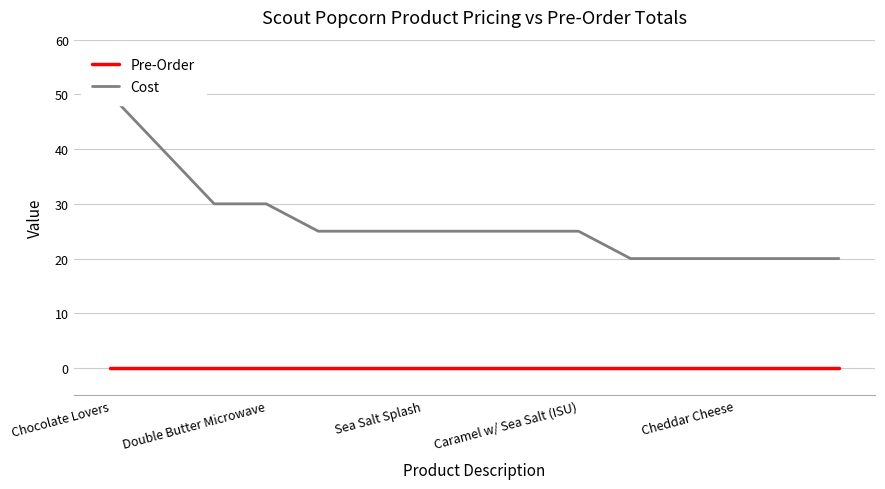

The Cost series shows 25 at Caramel w/ Sea Salt (ISU). True or false?

True